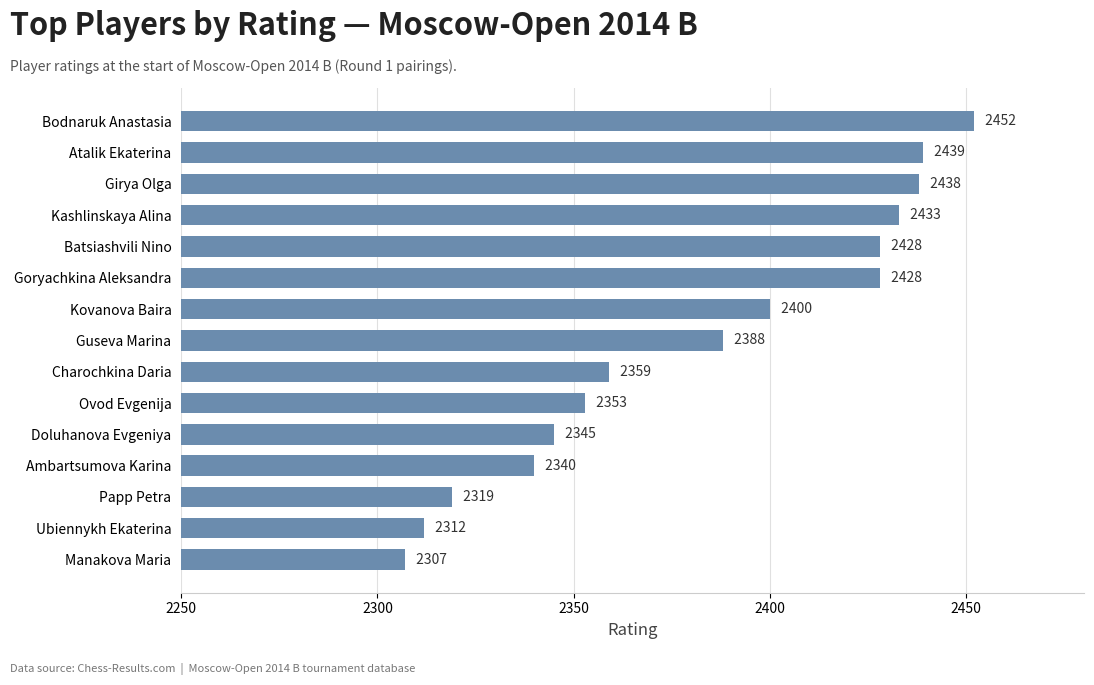

Is it true that the value at Papp Petra is 2319?

True